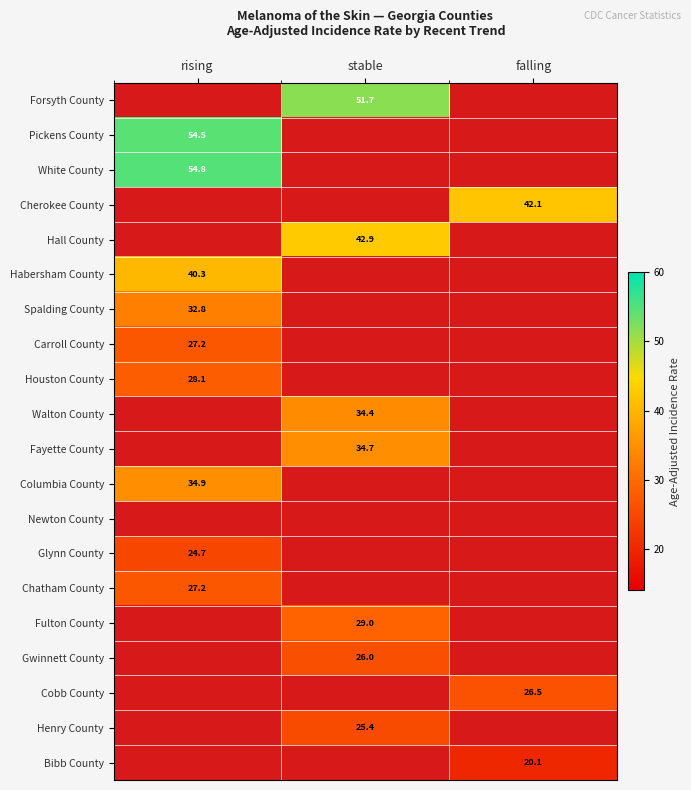

True or false: Walton County has a value of 34.4 at stable.

True